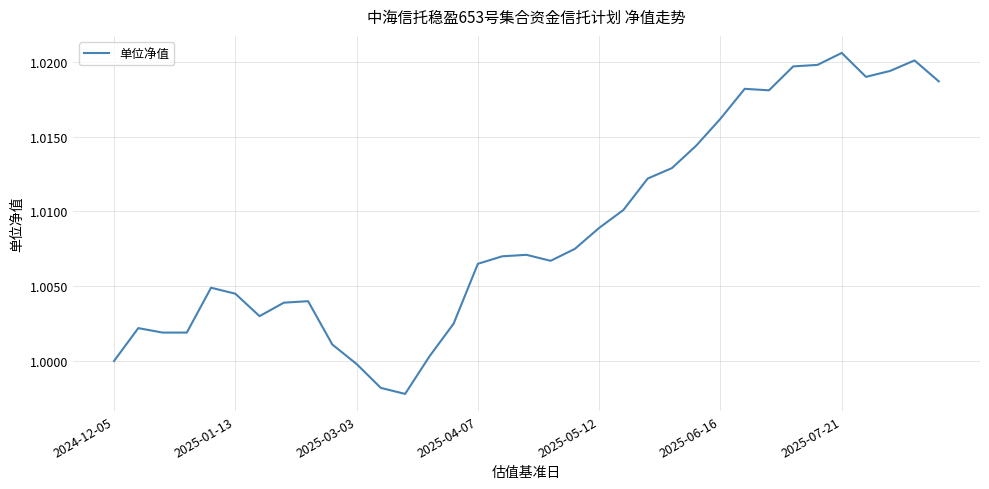

How many lines are shown in the chart?

1